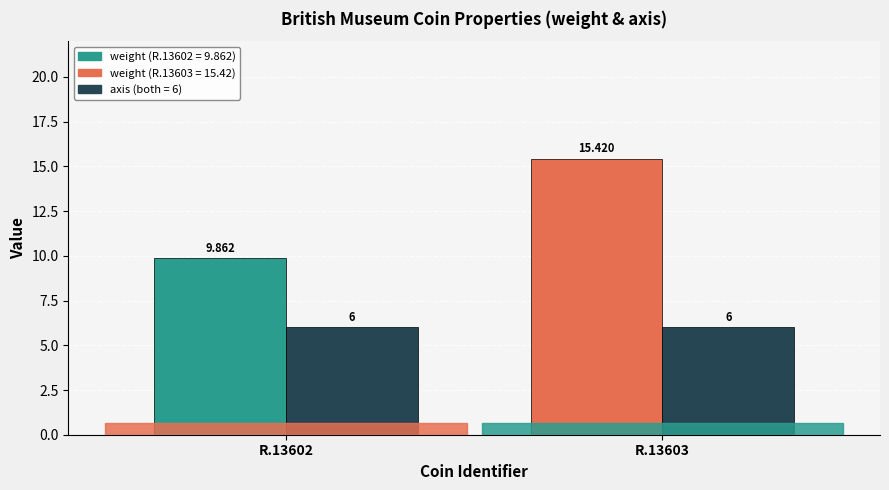

True or false: weight has a value of 15.4 at R.13603.

True